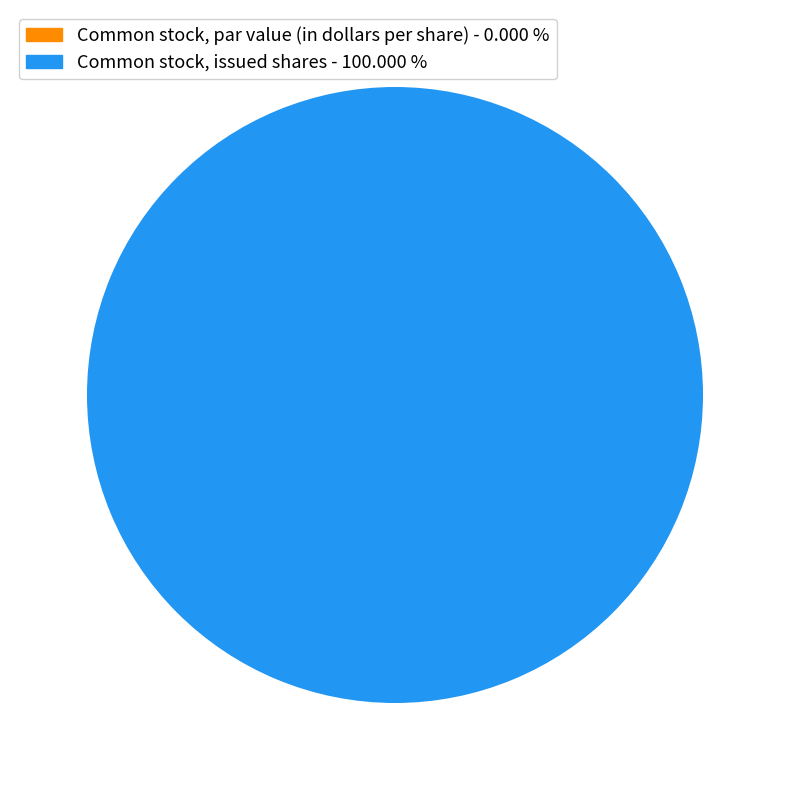

Count the number of slices in the pie.

2